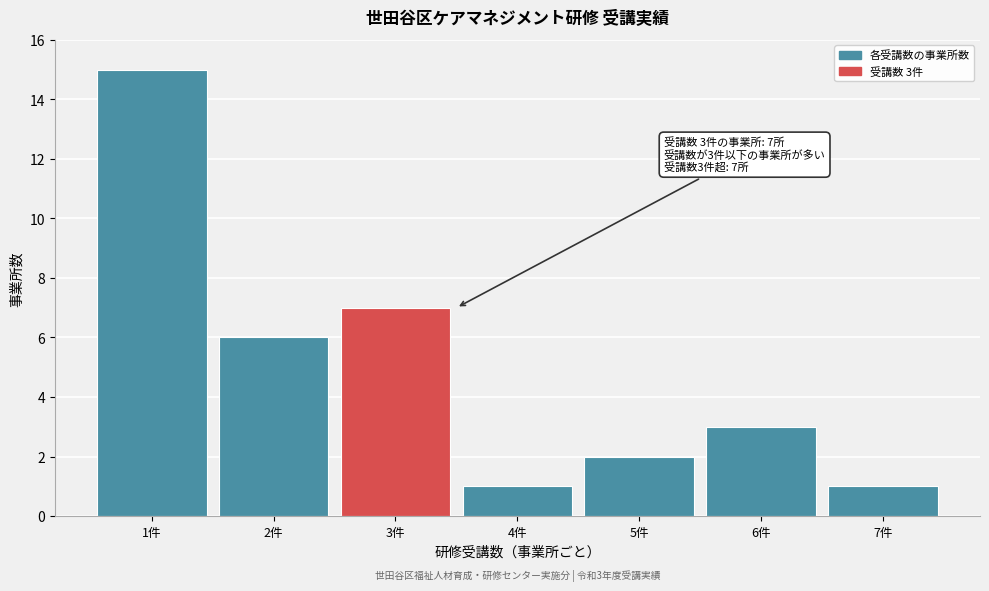

Over which range of the x-axis is the bar tallest?

0.5 to 1.5